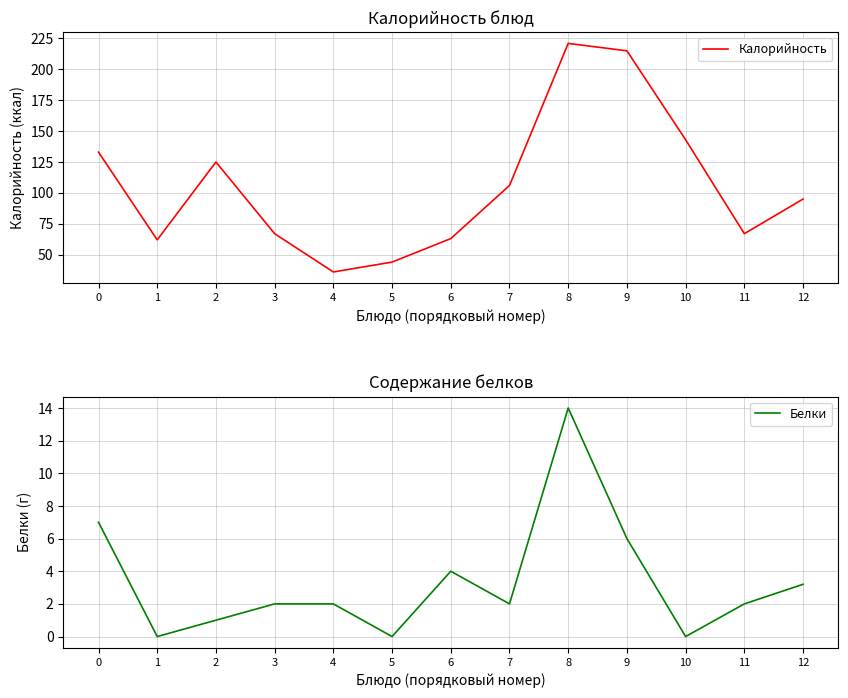

What is the sum of the Калорийность values at 1 and 4?

98